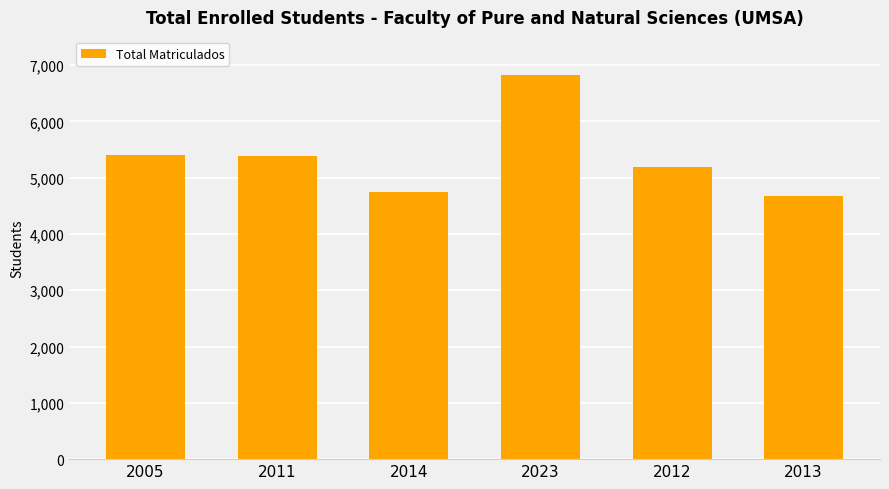

What is the label of the 1st bar from the right?

2013